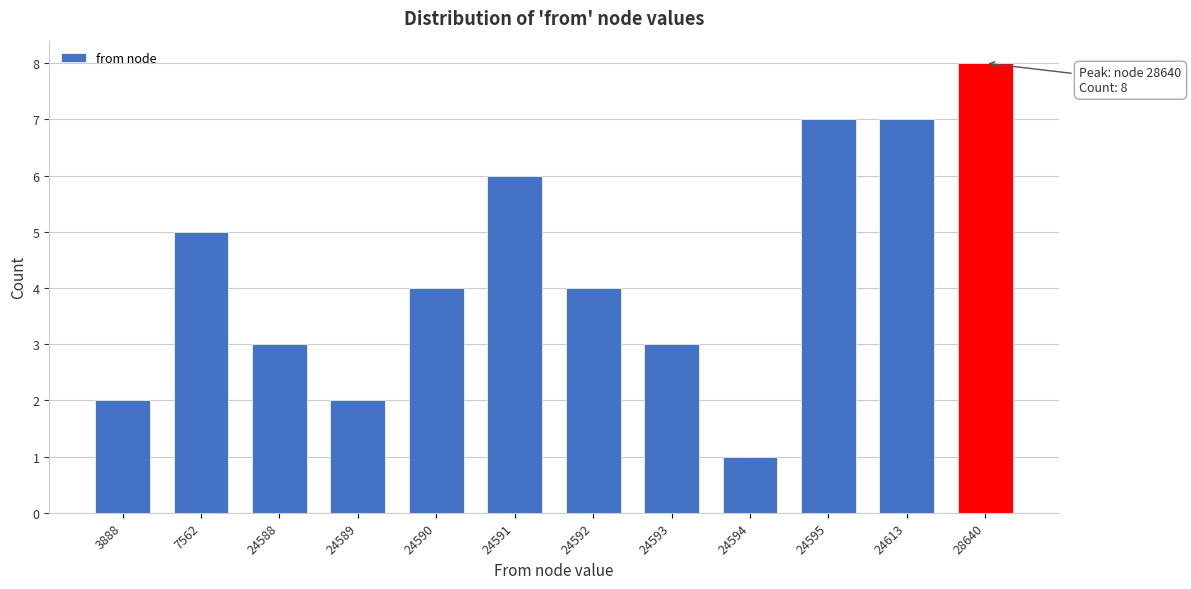

Reading right to left, transcribe all the data shown in this chart.

28640=8	24613=7	24595=7	24594=1	24593=3	24592=4	24591=6	24590=4	24589=2	24588=3	7562=5	3888=2